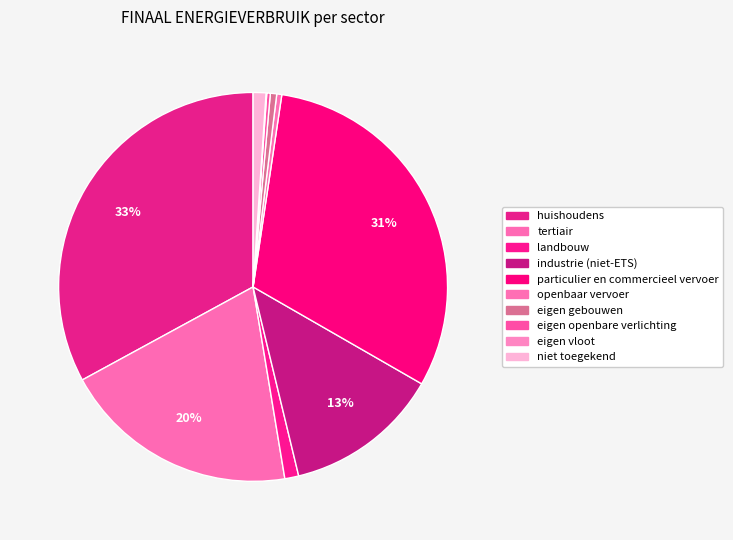

Is there a majority slice in this chart?

No